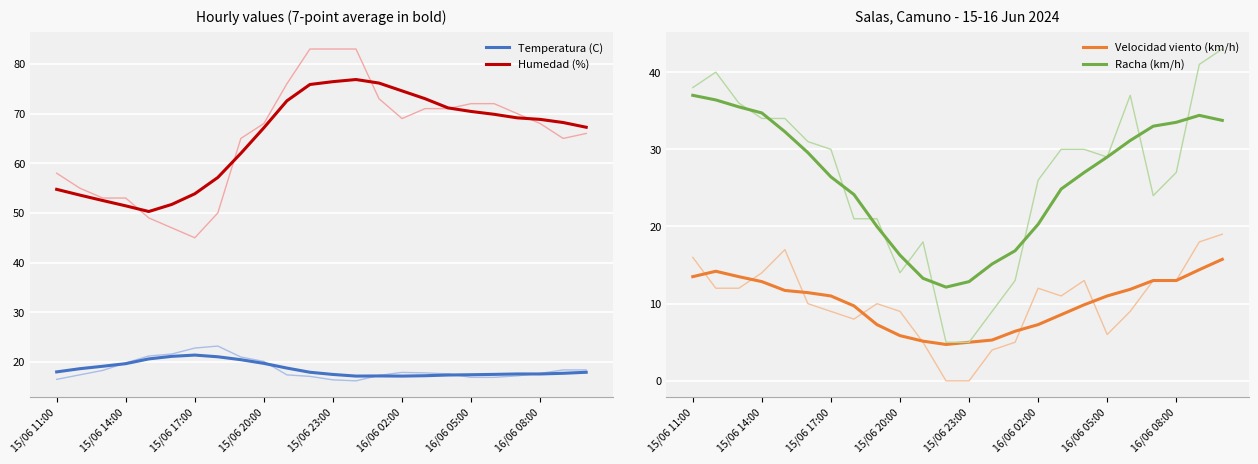

How many lines are shown in the chart?

4